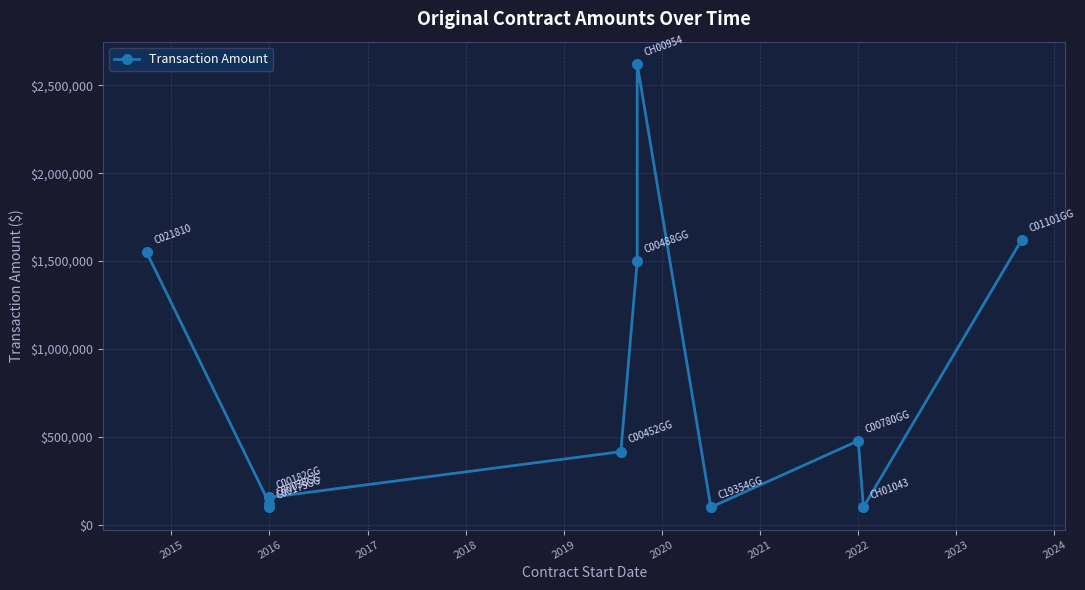

What value does the data have at 2024, to the nearest 100?

1620000